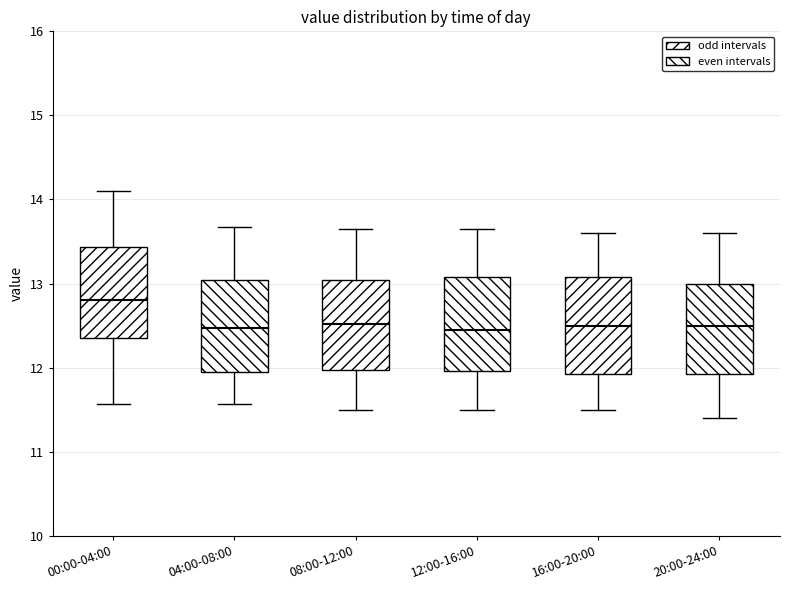

Reading left to right, read every box against the y-axis: the position of its median line, the range the box covers, and the ends of its whiskers. The values are not printed on the chart, so give them approximately, as read against the axis.

00:00-04:00: median 12.8, box 12.4 to 13.4, whiskers 11.6 to 14.1
04:00-08:00: median 12.5, box 11.9 to 13.0, whiskers 11.6 to 13.7
08:00-12:00: median 12.5, box 12.0 to 13.0, whiskers 11.5 to 13.7
12:00-16:00: median 12.5, box 12.0 to 13.1, whiskers 11.5 to 13.7
16:00-20:00: median 12.5, box 11.9 to 13.1, whiskers 11.5 to 13.6
20:00-24:00: median 12.5, box 11.9 to 13.0, whiskers 11.4 to 13.6